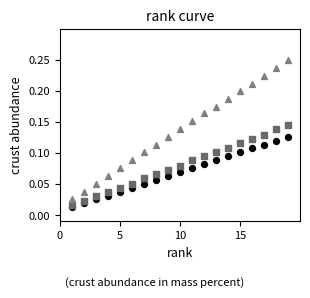

Across all data points, what is the range of X values (max minus min)?

18.0